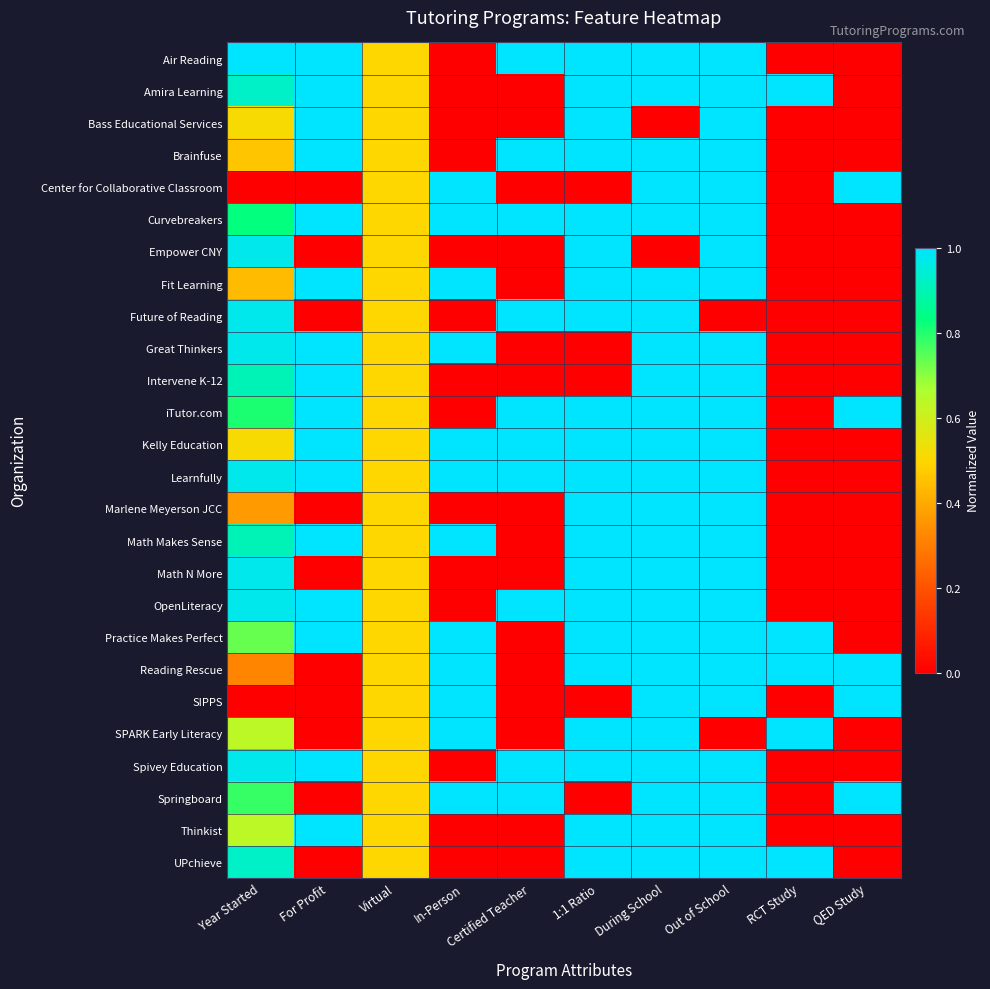

Reading right to left, extract all data points from this chart.

Air Reading: QED Study=0.0	RCT Study=0.0	Out of School=1.0	During School=1.0	1:1 Ratio=1.0	Certified Teacher=1.0	In-Person=0.0	Virtual=0.5	For Profit=1.0	Year Started=1.0
Amira Learning: QED Study=0.0	RCT Study=1.0	Out of School=1.0	During School=1.0	1:1 Ratio=1.0	Certified Teacher=0.0	In-Person=0.0	Virtual=0.5	For Profit=1.0	Year Started=0.9
Bass Educational Services: QED Study=0.0	RCT Study=0.0	Out of School=1.0	During School=0.0	1:1 Ratio=1.0	Certified Teacher=0.0	In-Person=0.0	Virtual=0.5	For Profit=1.0	Year Started=0.5
Brainfuse: QED Study=0.0	RCT Study=0.0	Out of School=1.0	During School=1.0	1:1 Ratio=1.0	Certified Teacher=1.0	In-Person=0.0	Virtual=0.5	For Profit=1.0	Year Started=0.5
Center for Collaborative Classroom: QED Study=1.0	RCT Study=0.0	Out of School=1.0	During School=1.0	1:1 Ratio=0.0	Certified Teacher=0.0	In-Person=1.0	Virtual=0.5	For Profit=0.0	Year Started=0.0
Curvebreakers: QED Study=0.0	RCT Study=0.0	Out of School=1.0	During School=1.0	1:1 Ratio=1.0	Certified Teacher=1.0	In-Person=1.0	Virtual=0.5	For Profit=1.0	Year Started=0.8
Empower CNY: QED Study=0.0	RCT Study=0.0	Out of School=1.0	During School=0.0	1:1 Ratio=1.0	Certified Teacher=0.0	In-Person=0.0	Virtual=0.5	For Profit=0.0	Year Started=1.0
Fit Learning: QED Study=0.0	RCT Study=0.0	Out of School=1.0	During School=1.0	1:1 Ratio=1.0	Certified Teacher=0.0	In-Person=1.0	Virtual=0.5	For Profit=1.0	Year Started=0.4
Future of Reading: QED Study=0.0	RCT Study=0.0	Out of School=0.0	During School=1.0	1:1 Ratio=1.0	Certified Teacher=1.0	In-Person=0.0	Virtual=0.5	For Profit=0.0	Year Started=1.0
Great Thinkers: QED Study=0.0	RCT Study=0.0	Out of School=1.0	During School=1.0	1:1 Ratio=0.0	Certified Teacher=0.0	In-Person=1.0	Virtual=0.5	For Profit=1.0	Year Started=1.0
Intervene K-12: QED Study=0.0	RCT Study=0.0	Out of School=1.0	During School=1.0	1:1 Ratio=0.0	Certified Teacher=0.0	In-Person=0.0	Virtual=0.5	For Profit=1.0	Year Started=0.9
iTutor.com: QED Study=1.0	RCT Study=0.0	Out of School=1.0	During School=1.0	1:1 Ratio=1.0	Certified Teacher=1.0	In-Person=0.0	Virtual=0.5	For Profit=1.0	Year Started=0.8
Kelly Education: QED Study=0.0	RCT Study=0.0	Out of School=1.0	During School=1.0	1:1 Ratio=1.0	Certified Teacher=1.0	In-Person=1.0	Virtual=0.5	For Profit=1.0	Year Started=0.5
Learnfully: QED Study=0.0	RCT Study=0.0	Out of School=1.0	During School=1.0	1:1 Ratio=1.0	Certified Teacher=1.0	In-Person=1.0	Virtual=0.5	For Profit=1.0	Year Started=1.0
Marlene Meyerson JCC: QED Study=0.0	RCT Study=0.0	Out of School=1.0	During School=1.0	1:1 Ratio=1.0	Certified Teacher=0.0	In-Person=0.0	Virtual=0.5	For Profit=0.0	Year Started=0.4
Math Makes Sense: QED Study=0.0	RCT Study=0.0	Out of School=1.0	During School=1.0	1:1 Ratio=1.0	Certified Teacher=0.0	In-Person=1.0	Virtual=0.5	For Profit=1.0	Year Started=0.9
Math N More: QED Study=0.0	RCT Study=0.0	Out of School=1.0	During School=1.0	1:1 Ratio=1.0	Certified Teacher=0.0	In-Person=0.0	Virtual=0.5	For Profit=0.0	Year Started=1.0
OpenLiteracy: QED Study=0.0	RCT Study=0.0	Out of School=1.0	During School=1.0	1:1 Ratio=1.0	Certified Teacher=1.0	In-Person=0.0	Virtual=0.5	For Profit=1.0	Year Started=1.0
Practice Makes Perfect: QED Study=0.0	RCT Study=1.0	Out of School=1.0	During School=1.0	1:1 Ratio=1.0	Certified Teacher=0.0	In-Person=1.0	Virtual=0.5	For Profit=1.0	Year Started=0.7
Reading Rescue: QED Study=1.0	RCT Study=1.0	Out of School=1.0	During School=1.0	1:1 Ratio=1.0	Certified Teacher=0.0	In-Person=1.0	Virtual=0.5	For Profit=0.0	Year Started=0.3
SIPPS: QED Study=1.0	RCT Study=0.0	Out of School=1.0	During School=1.0	1:1 Ratio=0.0	Certified Teacher=0.0	In-Person=1.0	Virtual=0.5	For Profit=0.0	Year Started=0.0
SPARK Early Literacy: QED Study=0.0	RCT Study=1.0	Out of School=0.0	During School=1.0	1:1 Ratio=1.0	Certified Teacher=0.0	In-Person=1.0	Virtual=0.5	For Profit=0.0	Year Started=0.6
Spivey Education: QED Study=0.0	RCT Study=0.0	Out of School=1.0	During School=1.0	1:1 Ratio=1.0	Certified Teacher=1.0	In-Person=0.0	Virtual=0.5	For Profit=1.0	Year Started=1.0
Springboard: QED Study=1.0	RCT Study=0.0	Out of School=1.0	During School=1.0	1:1 Ratio=0.0	Certified Teacher=1.0	In-Person=1.0	Virtual=0.5	For Profit=0.0	Year Started=0.8
Thinkist: QED Study=0.0	RCT Study=0.0	Out of School=1.0	During School=1.0	1:1 Ratio=1.0	Certified Teacher=0.0	In-Person=0.0	Virtual=0.5	For Profit=1.0	Year Started=0.6
UPchieve: QED Study=0.0	RCT Study=1.0	Out of School=1.0	During School=1.0	1:1 Ratio=1.0	Certified Teacher=0.0	In-Person=0.0	Virtual=0.5	For Profit=0.0	Year Started=0.9